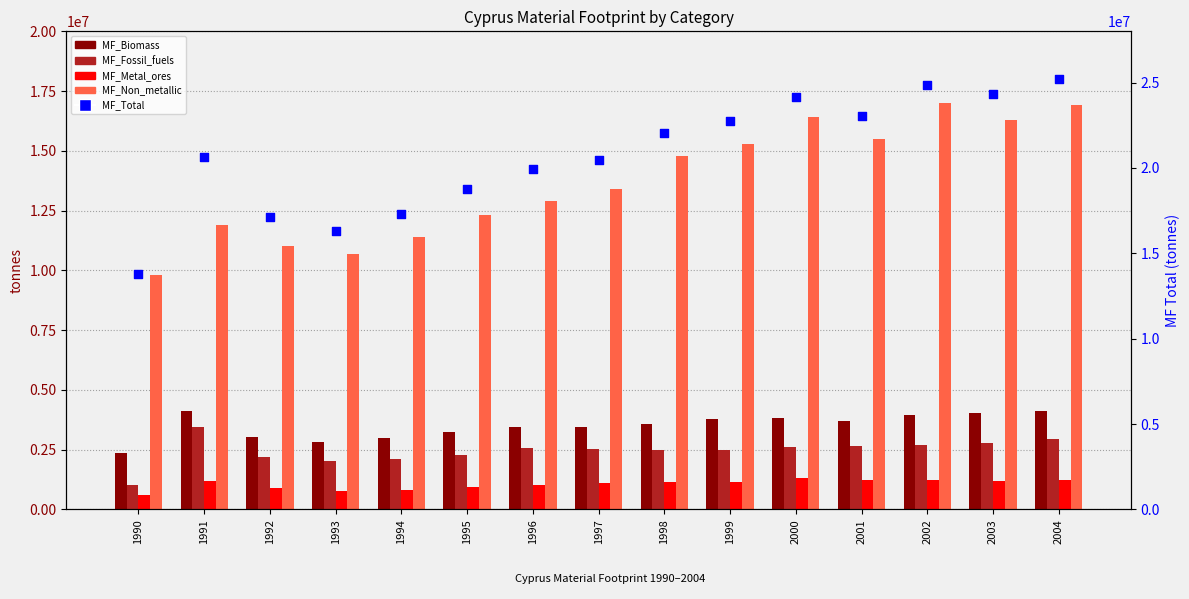

Which series has the largest total across all categories?

MF_Total